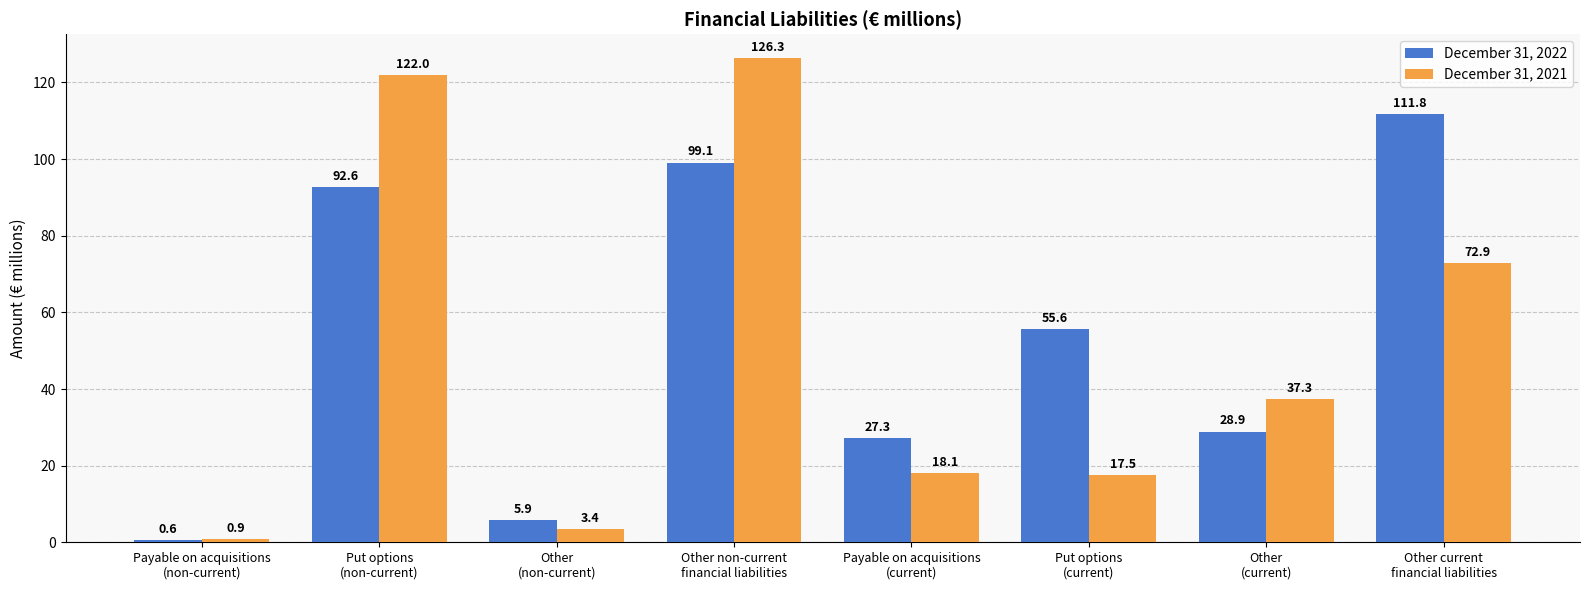

At Other current
financial liabilities, list the series in order from largest to smallest.

December 31, 2022, December 31, 2021